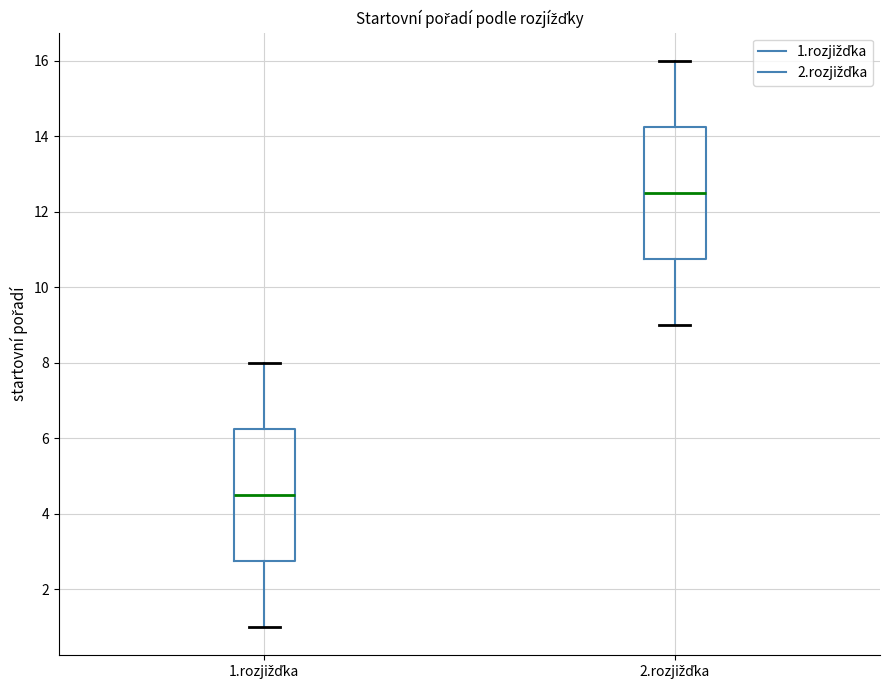

Which box's median line is the highest?

2.rozjižďka